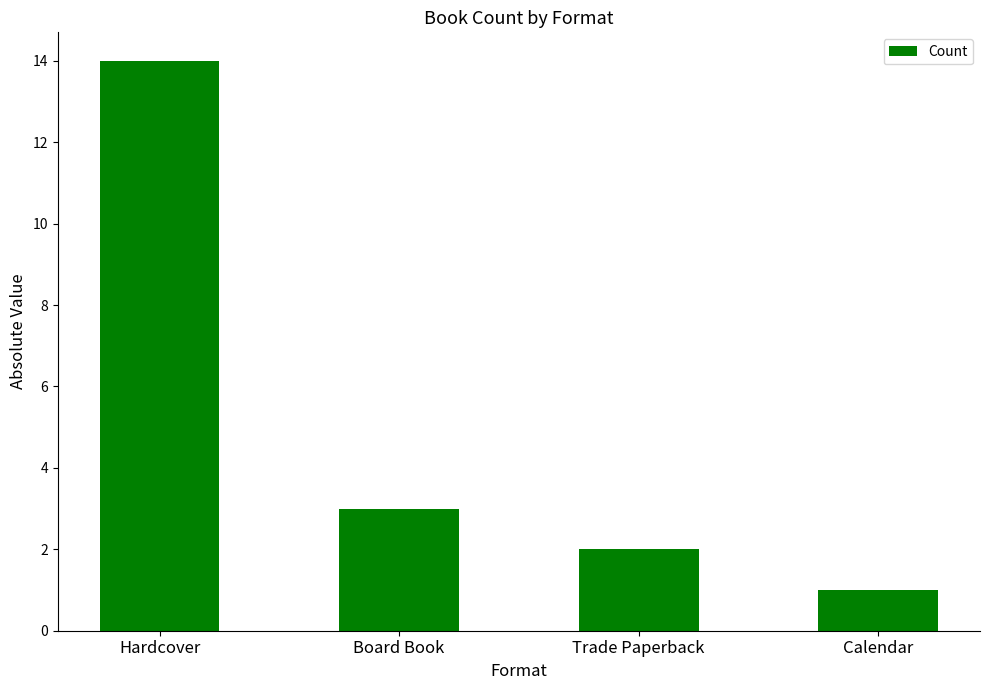

How many data points are less than 3?

2